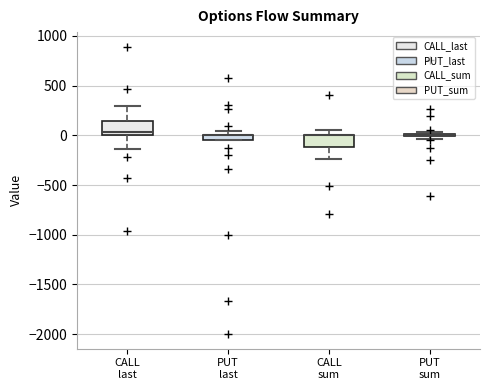

Where does the lower whisker of the box for CALL last end on the y-axis? The values are not printed on the chart, so give them approximately, as read against the axis.

-150